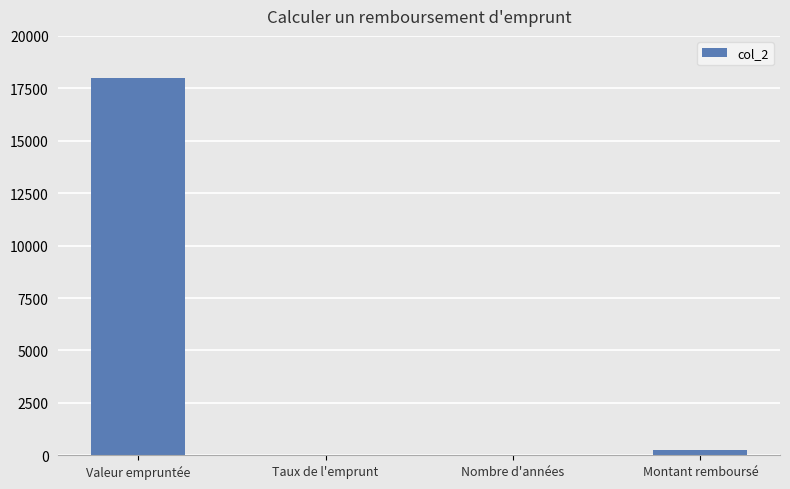

What is the maximum value shown in the chart?

18000.0